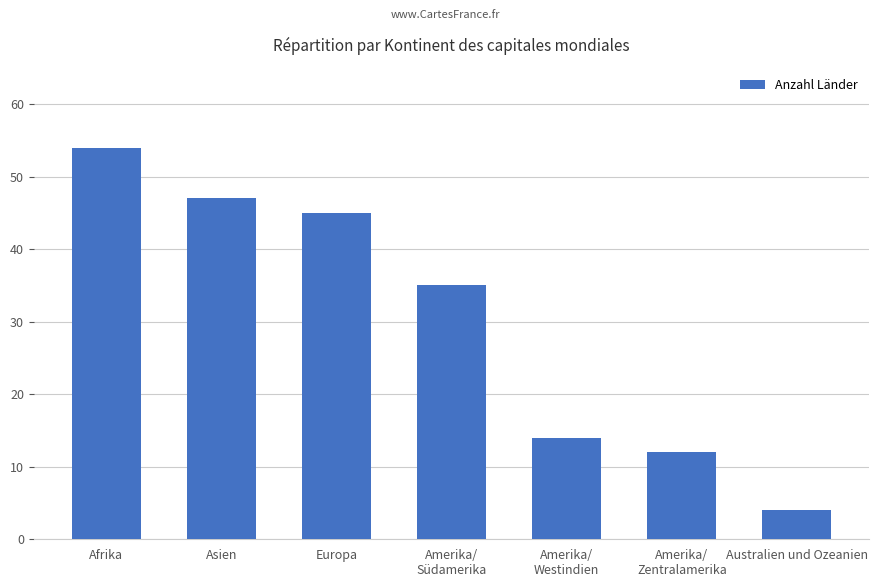

Which label corresponds to the smallest value in the chart?

Australien und Ozeanien